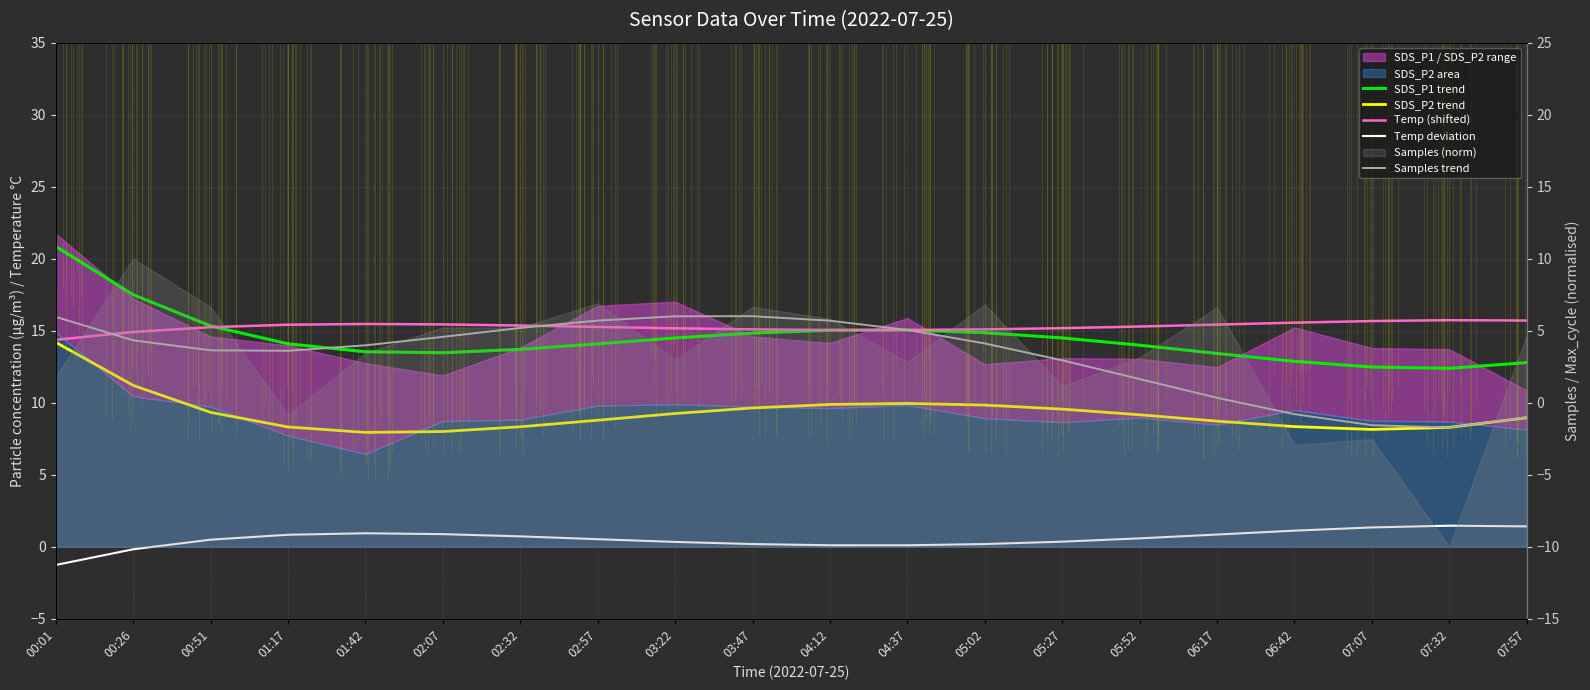

What is the label of the 8th point from the right?

05:02